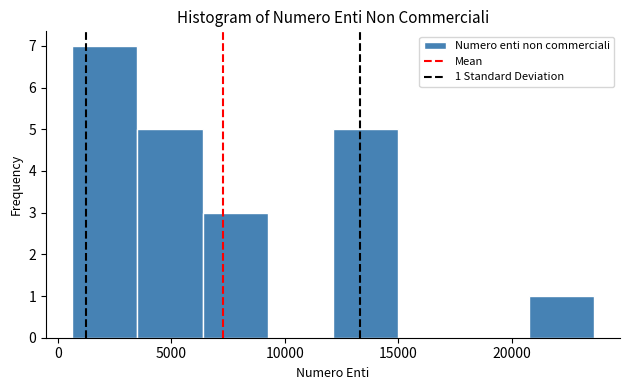

Which range on the x-axis has the tallest bar?

500 to 3500